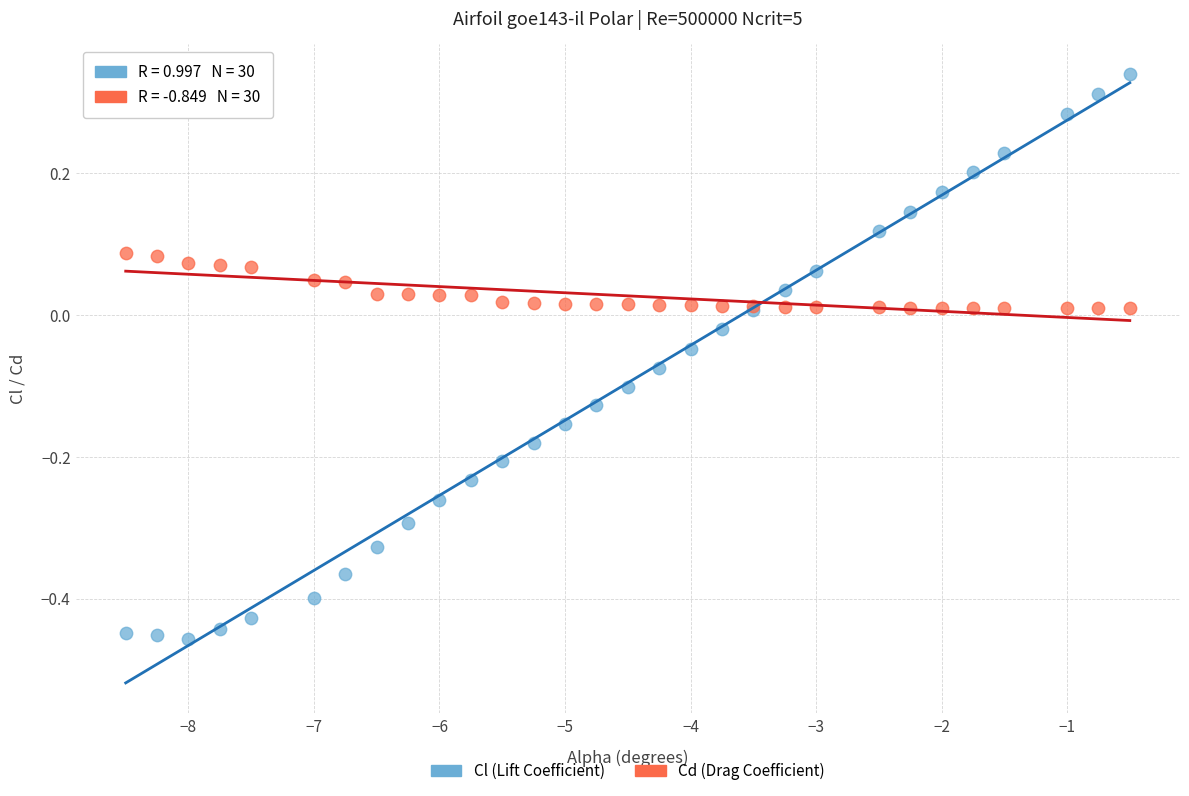

Which series contains the highest Y value?

Cl (Lift Coefficient)